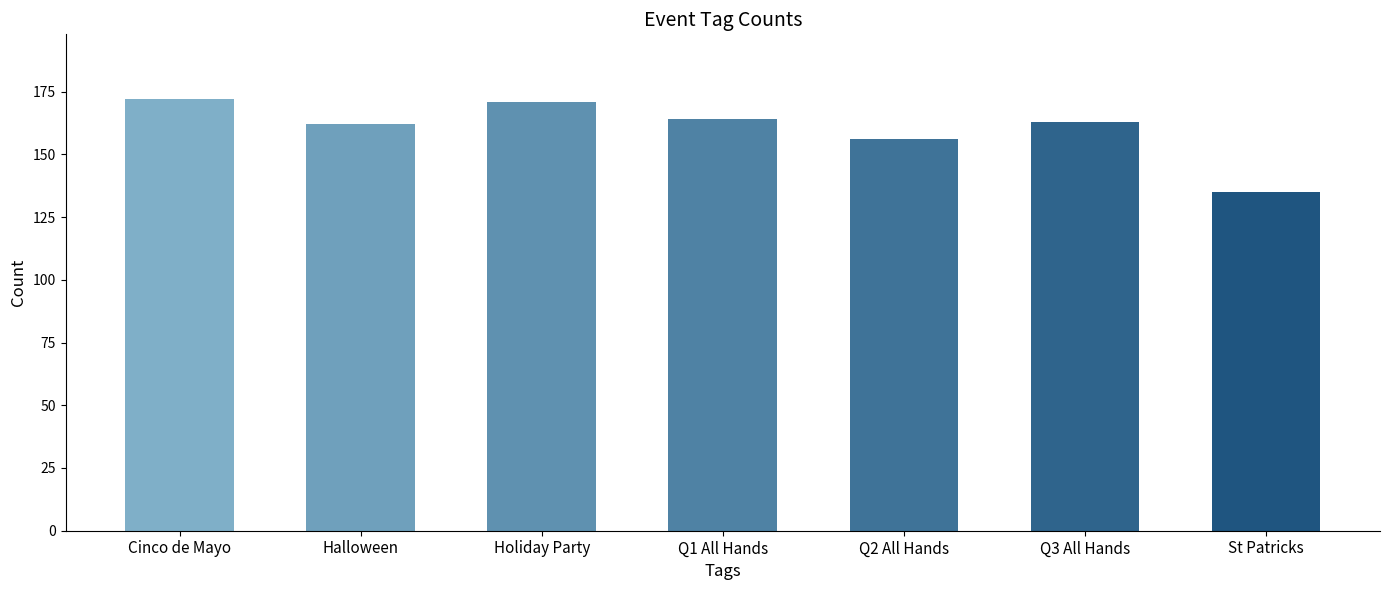

What is the greatest value displayed?

172